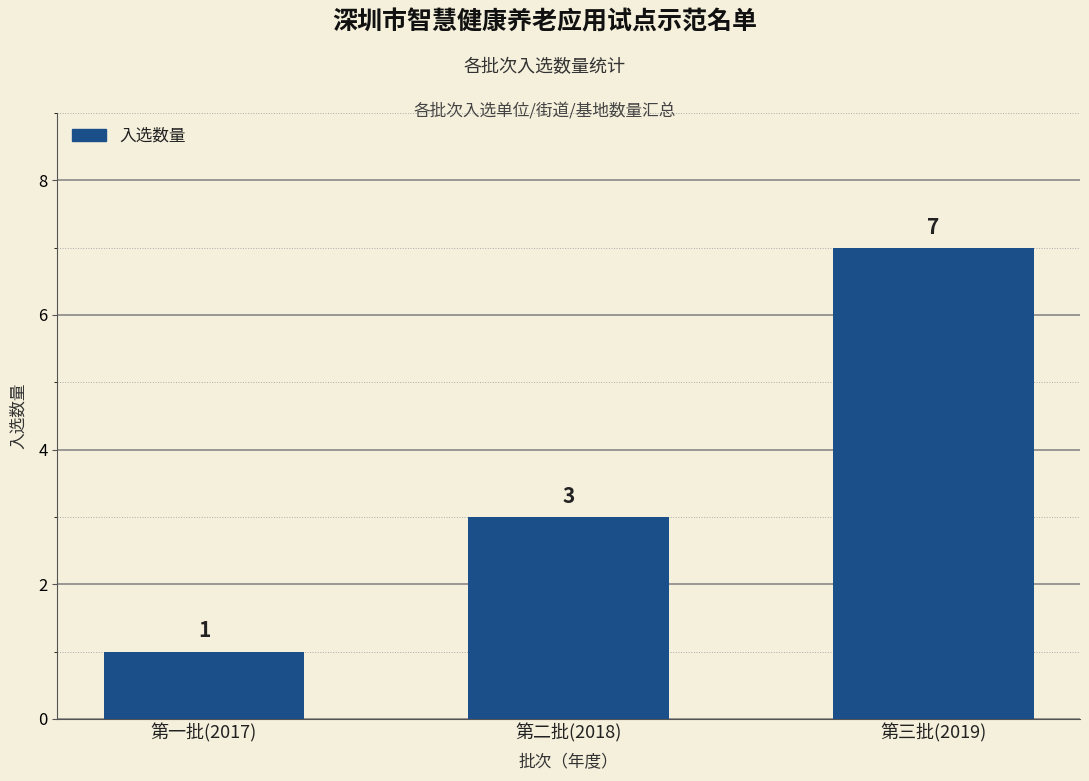

Reading left to right, what are all the values shown in this chart?

1	3	7